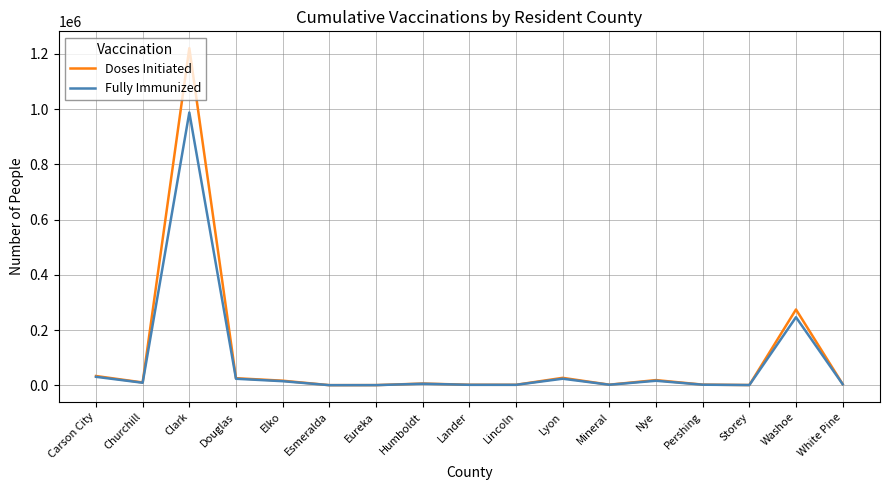

Which series has the largest range (max minus min)?

Doses Initiated